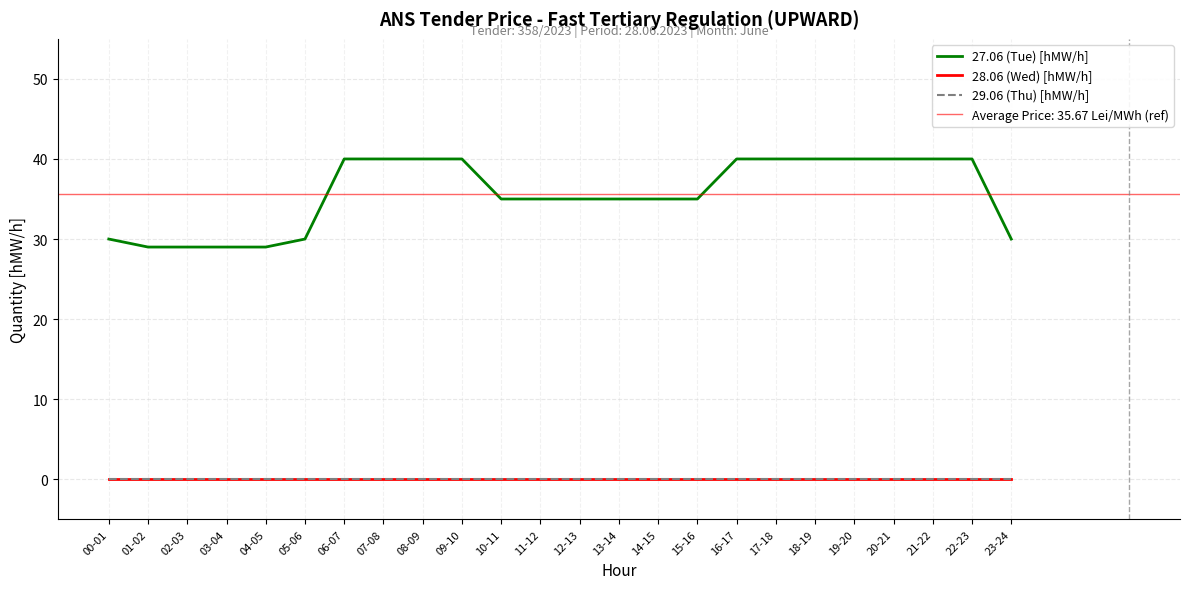

Is the value of 29.06 (Thu) [hMW/h] at 15-16 greater than the value of 27.06 (Tue) [hMW/h] at 12-13?

No